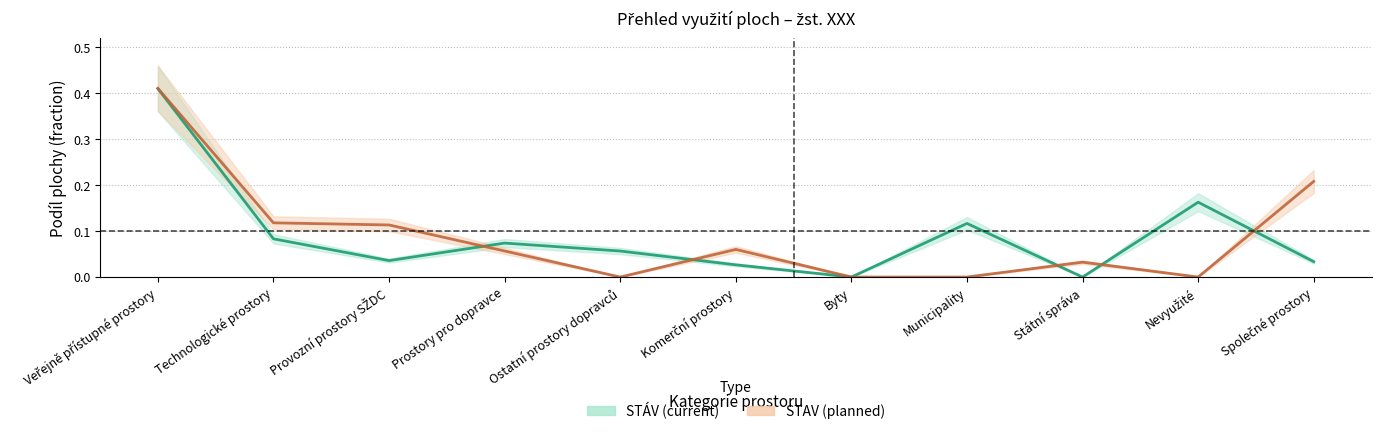

The STÁV (current) series shows 0.1 at Ostatní prostory dopravců. True or false?

True